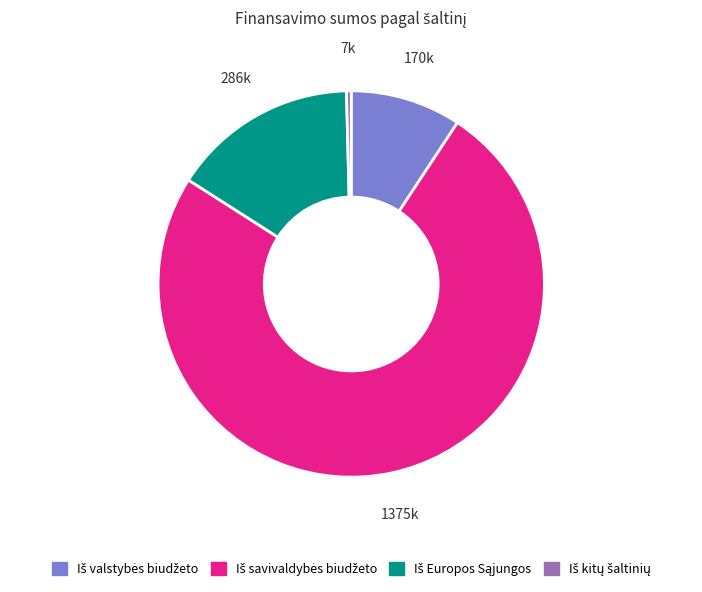

How many slices are in this pie chart?

4